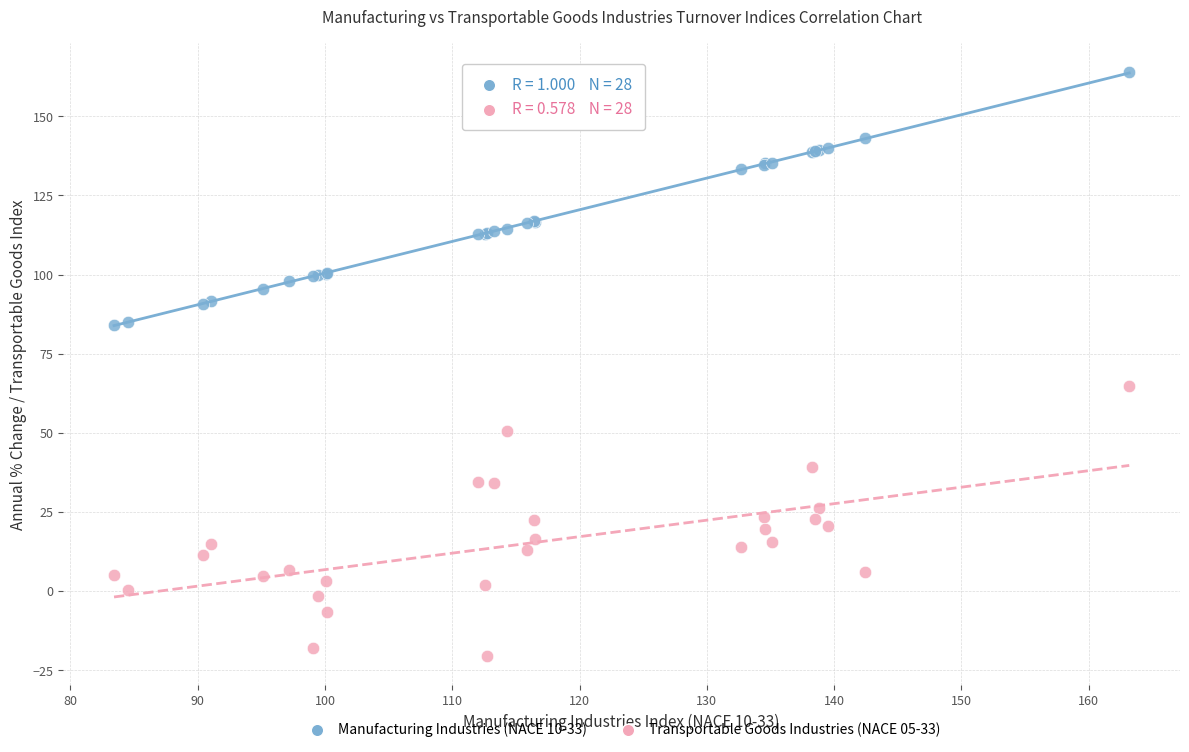

Which series reaches the minimum Y coordinate?

Transportable Goods Industries (NACE 05-33)